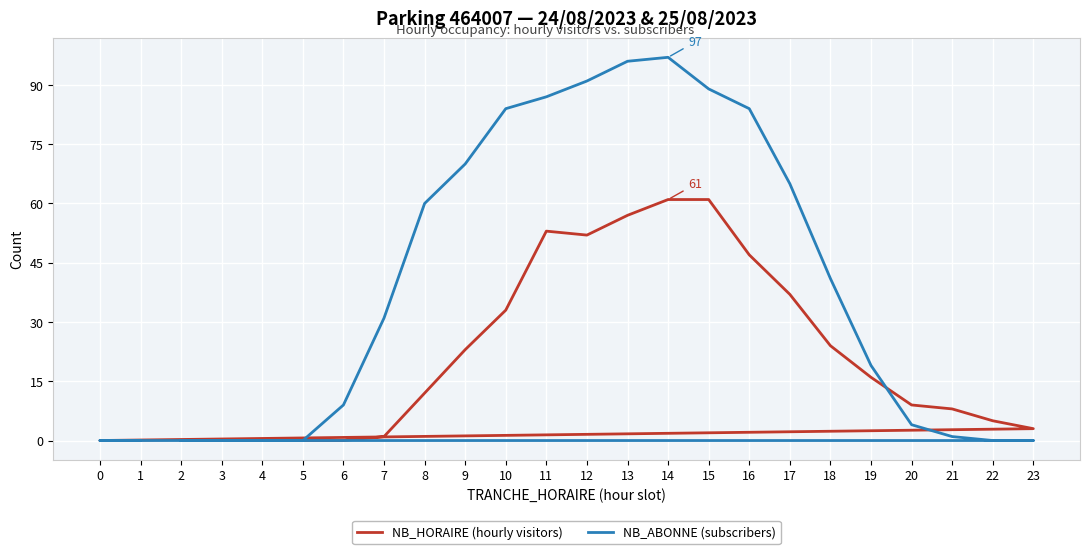

Which category has the highest value across all series?

14